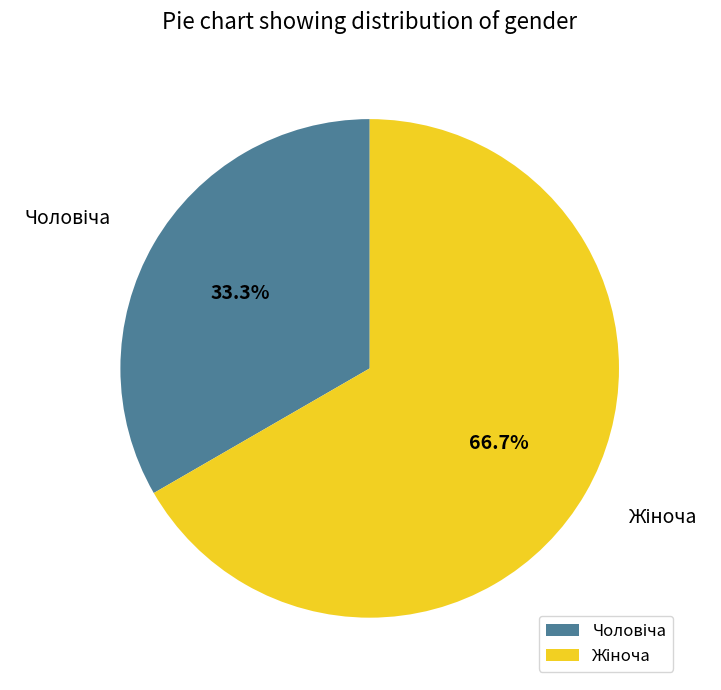

Is there a majority slice in this chart?

Yes